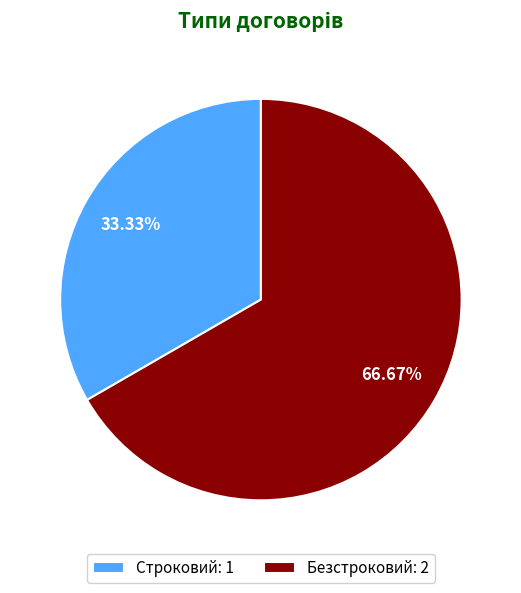

To the nearest percent, what percentage of the pie is Строковий?

33%